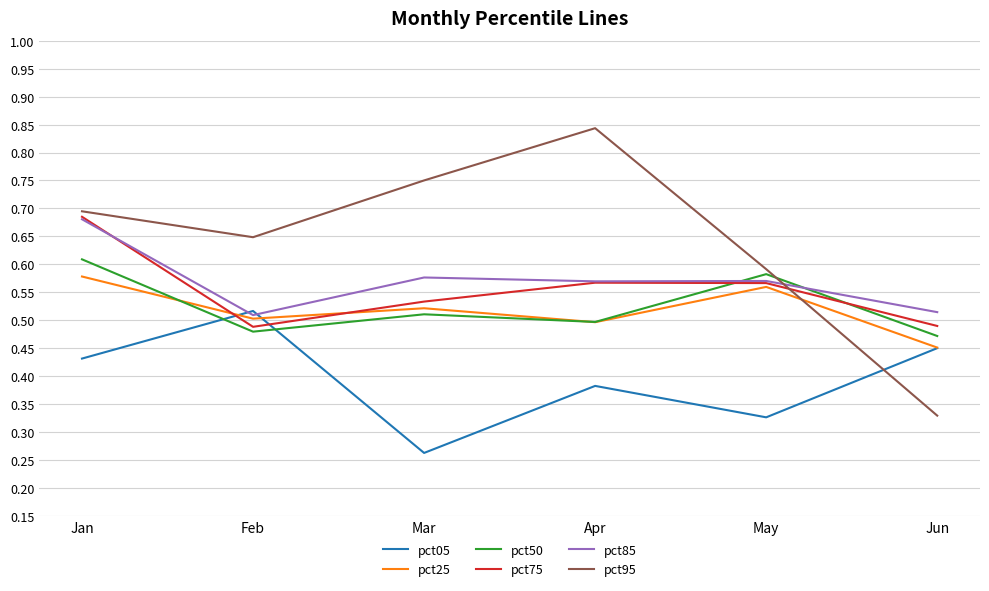

How many intersections are there between pct50 and pct25?

2